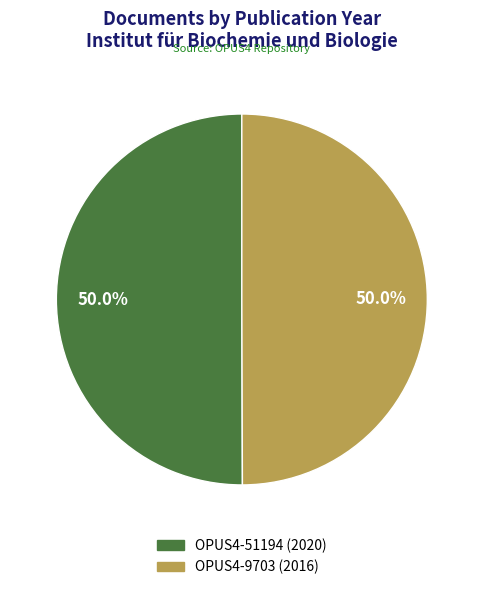

To the nearest percent, what percentage of the pie is OPUS4-9703?

50%